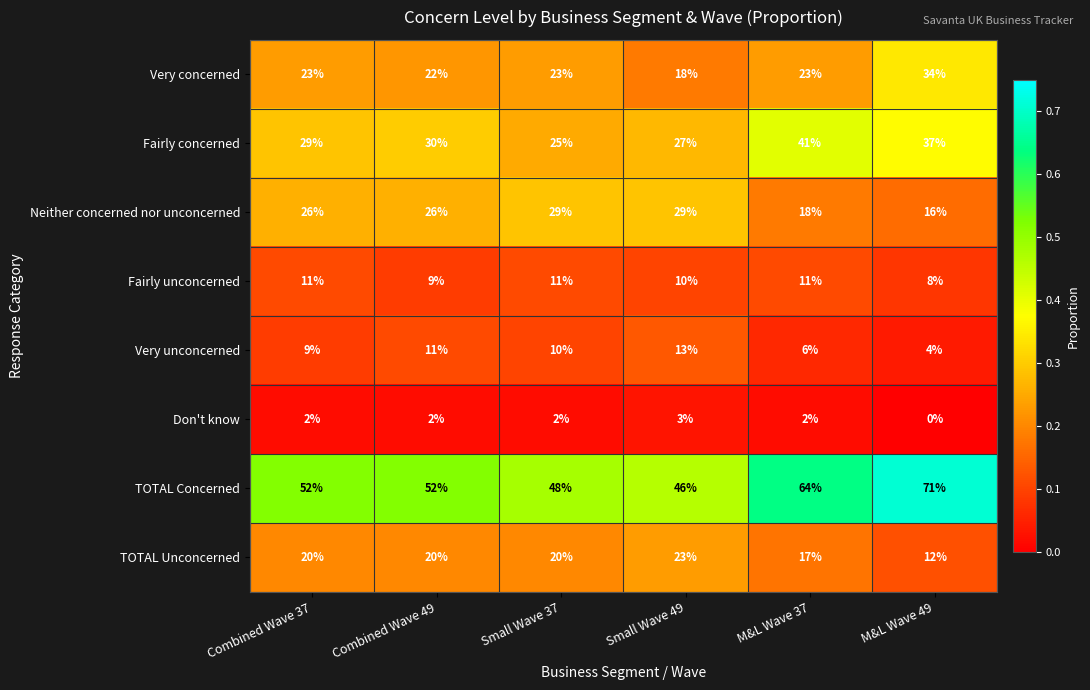

Rank the series by their maximum value, from lowest to highest.

Don't know, Fairly unconcerned, Very unconcerned, TOTAL Unconcerned, Neither concerned nor unconcerned, Very concerned, Fairly concerned, TOTAL Concerned